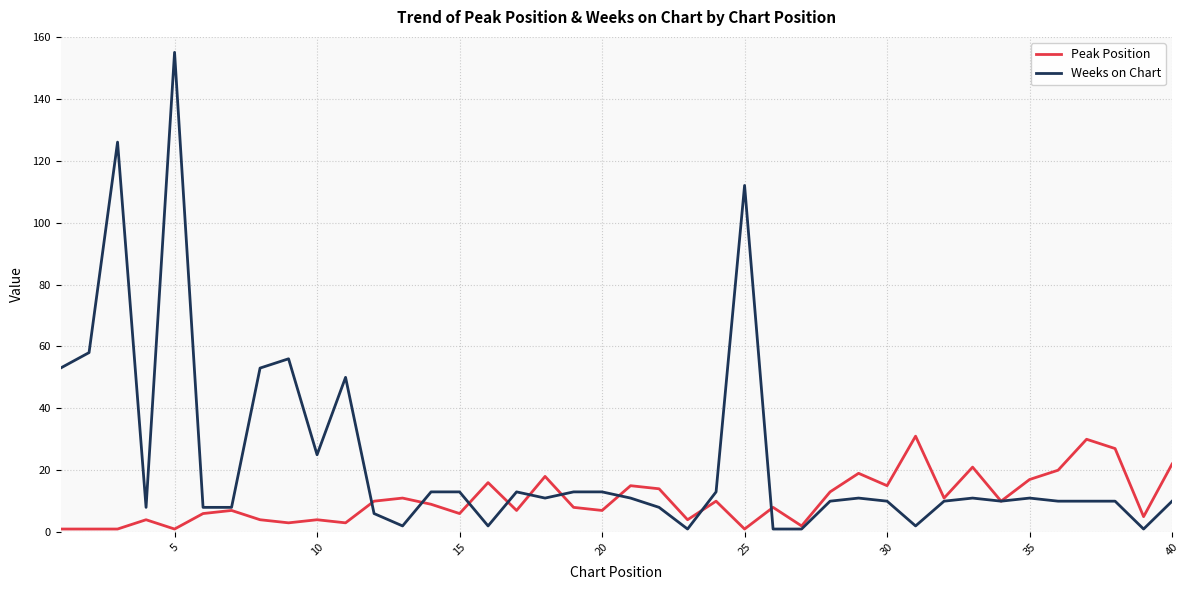

List the series in order of their peak value, highest first.

Weeks on Chart, Peak Position